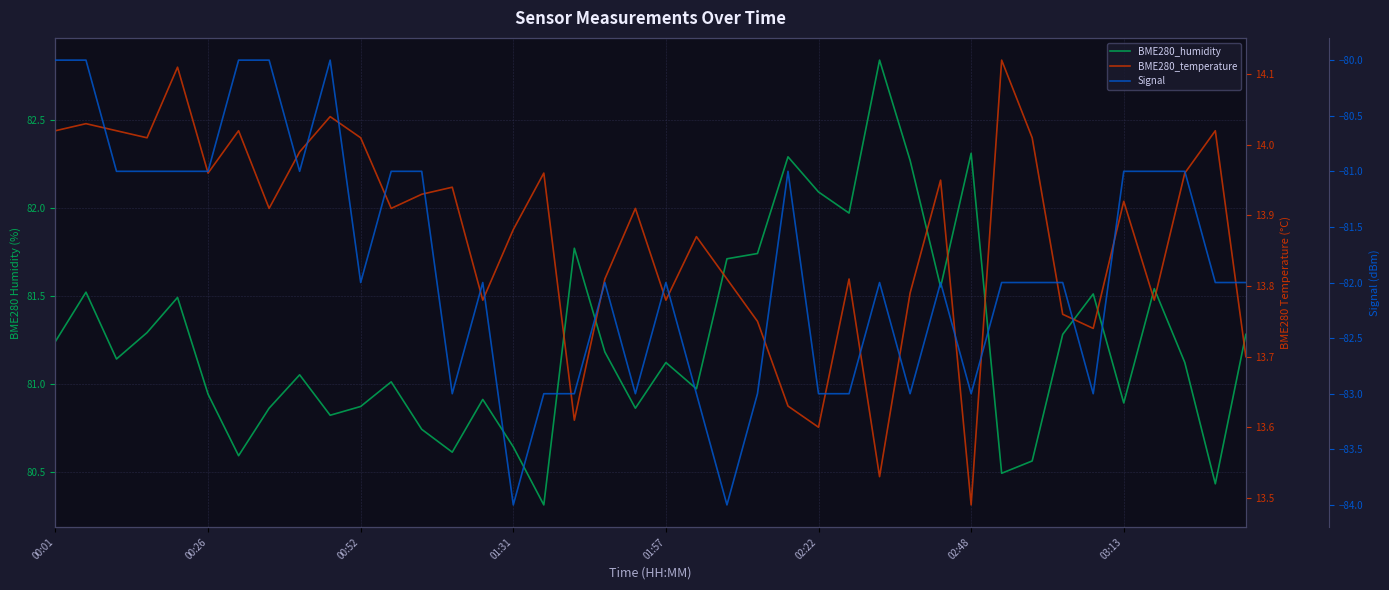

Which series has the largest range (max minus min)?

Signal